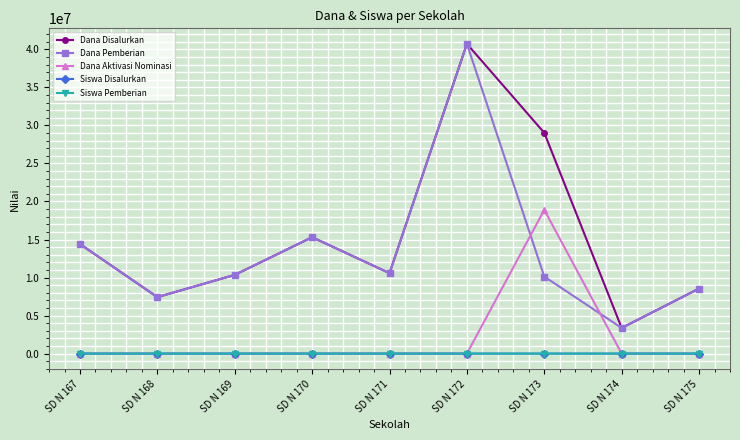

At which category does the chart reach its peak across all series?

SD N 172